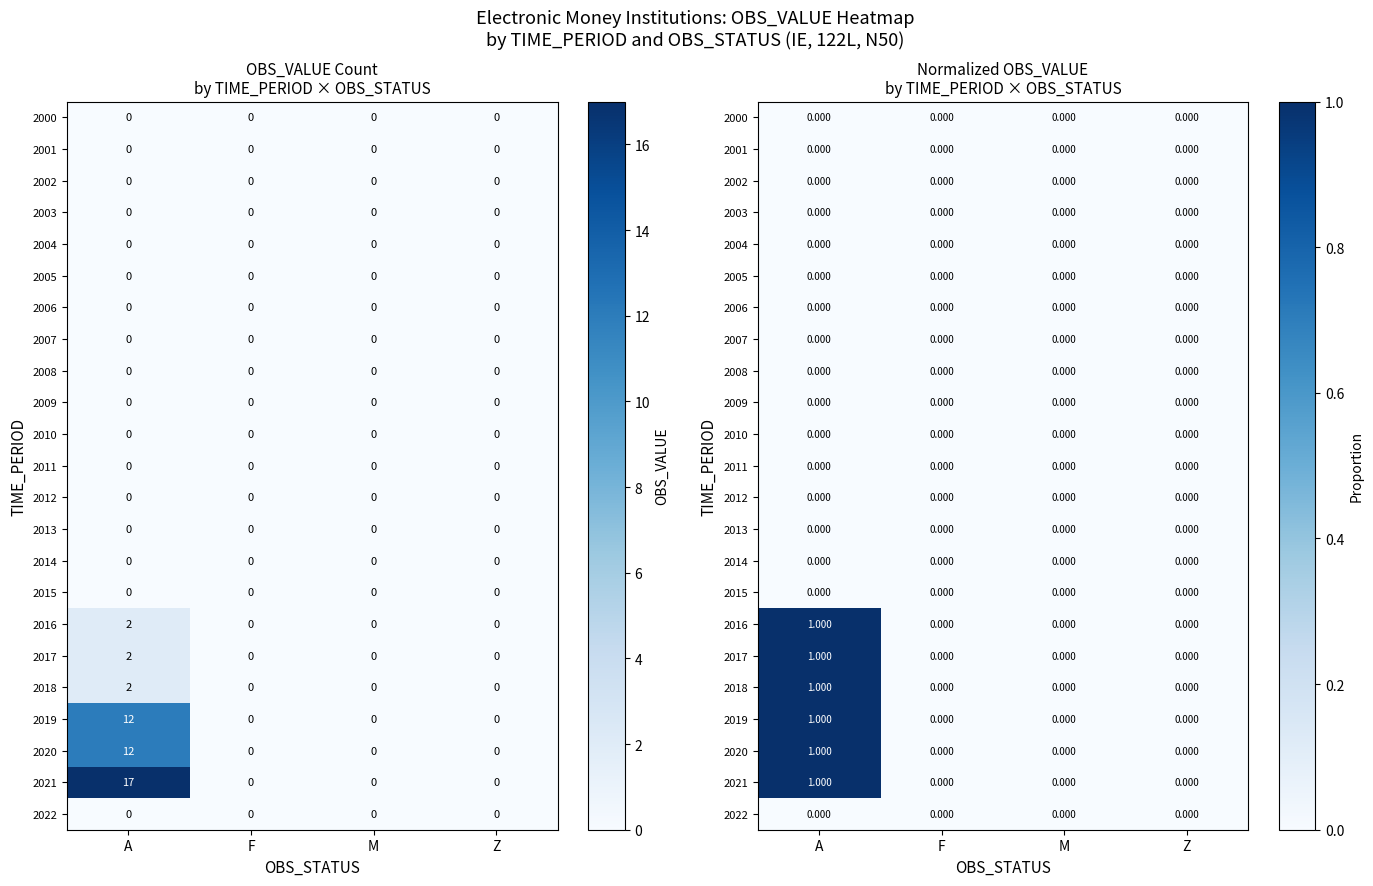

How many categories are shown in the chart?

4